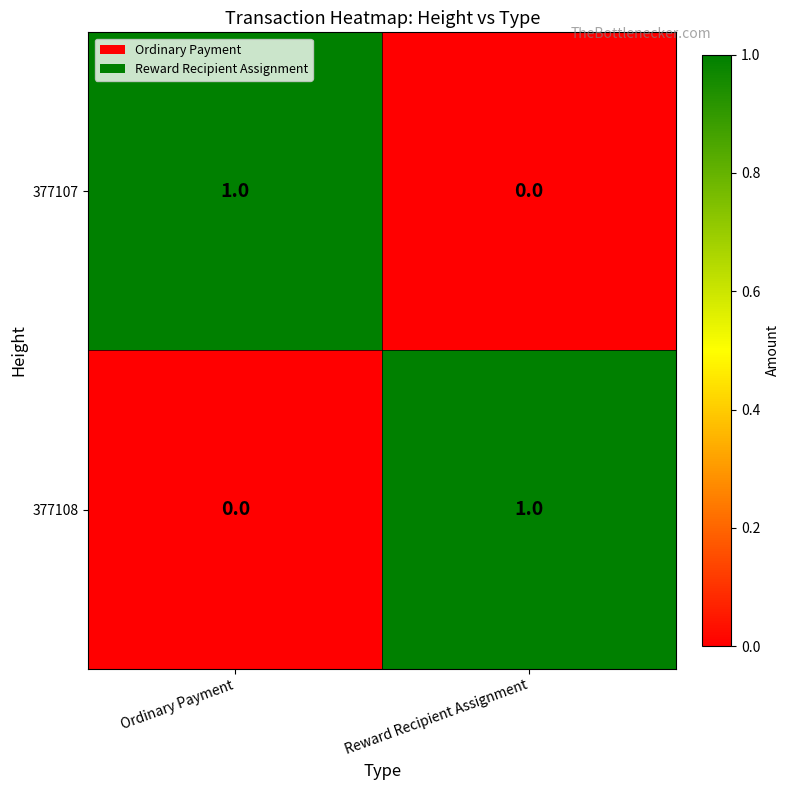

What is the maximum value shown in the chart?

1